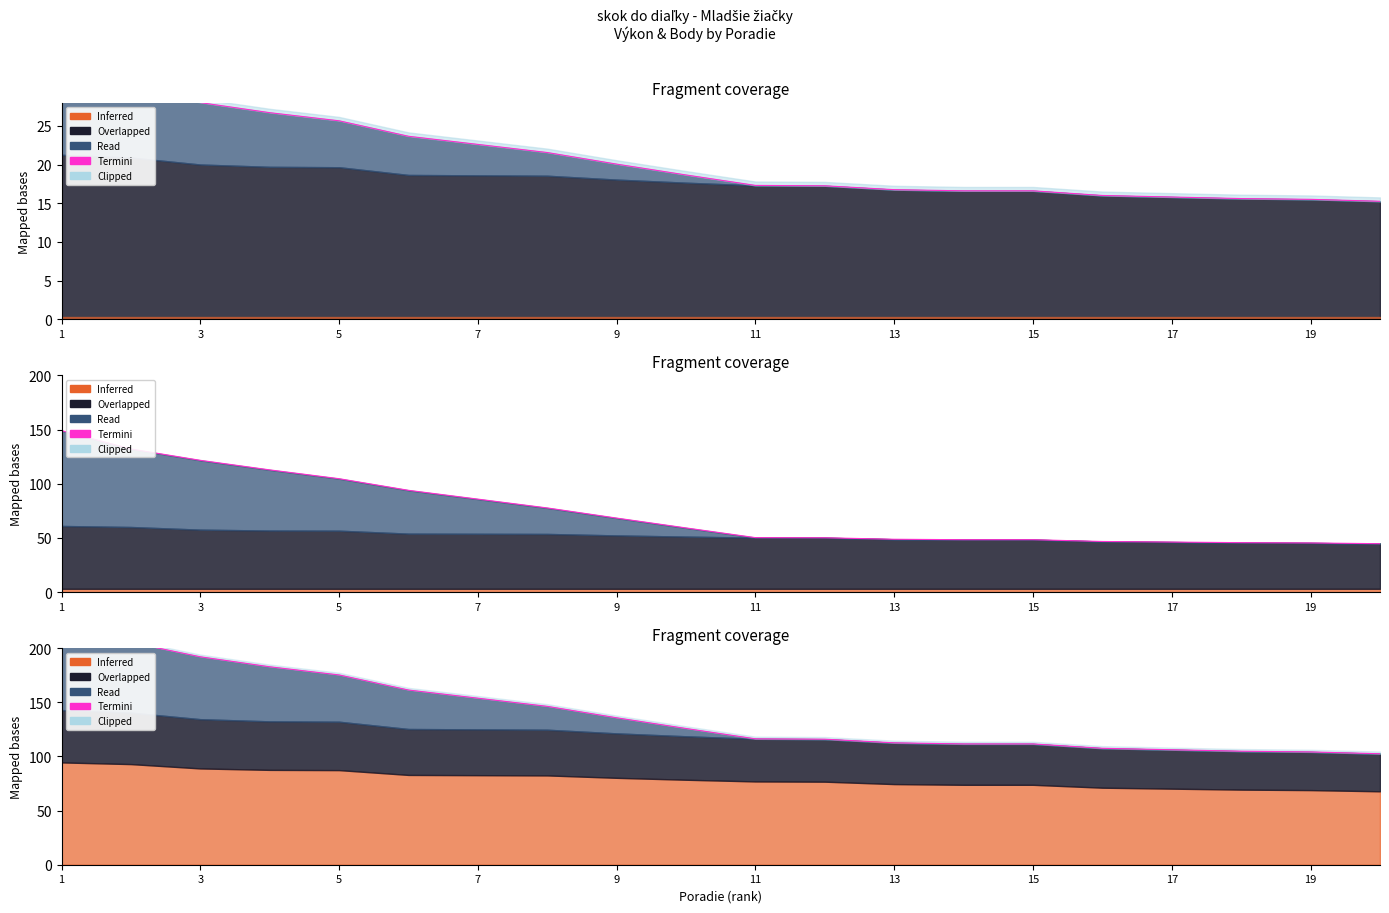

How many data points are above 125?

10